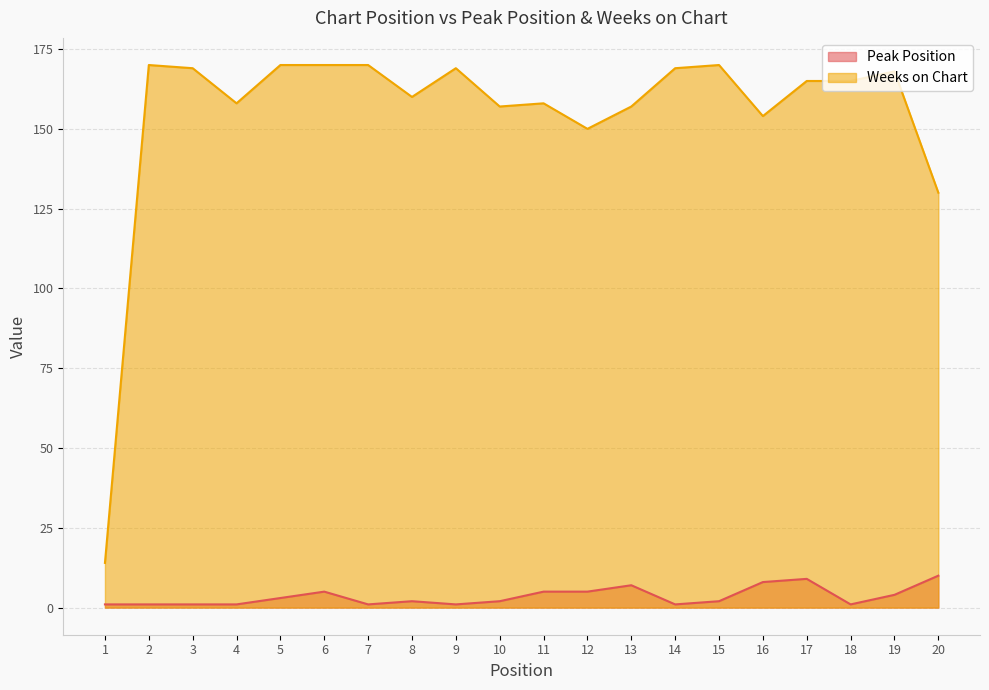

Reading left to right, transcribe all the data shown in this chart.

Peak Position: 1=1	2=1	3=1	4=1	5=3	6=5	7=1	8=2	9=1	10=2	11=5	12=5	13=7	14=1	15=2	16=8	17=9	18=1	19=4	20=10
Weeks on Chart: 1=14	2=170	3=169	4=158	5=170	6=170	7=170	8=160	9=169	10=157	11=158	12=150	13=157	14=169	15=170	16=154	17=165	18=165	19=168	20=130